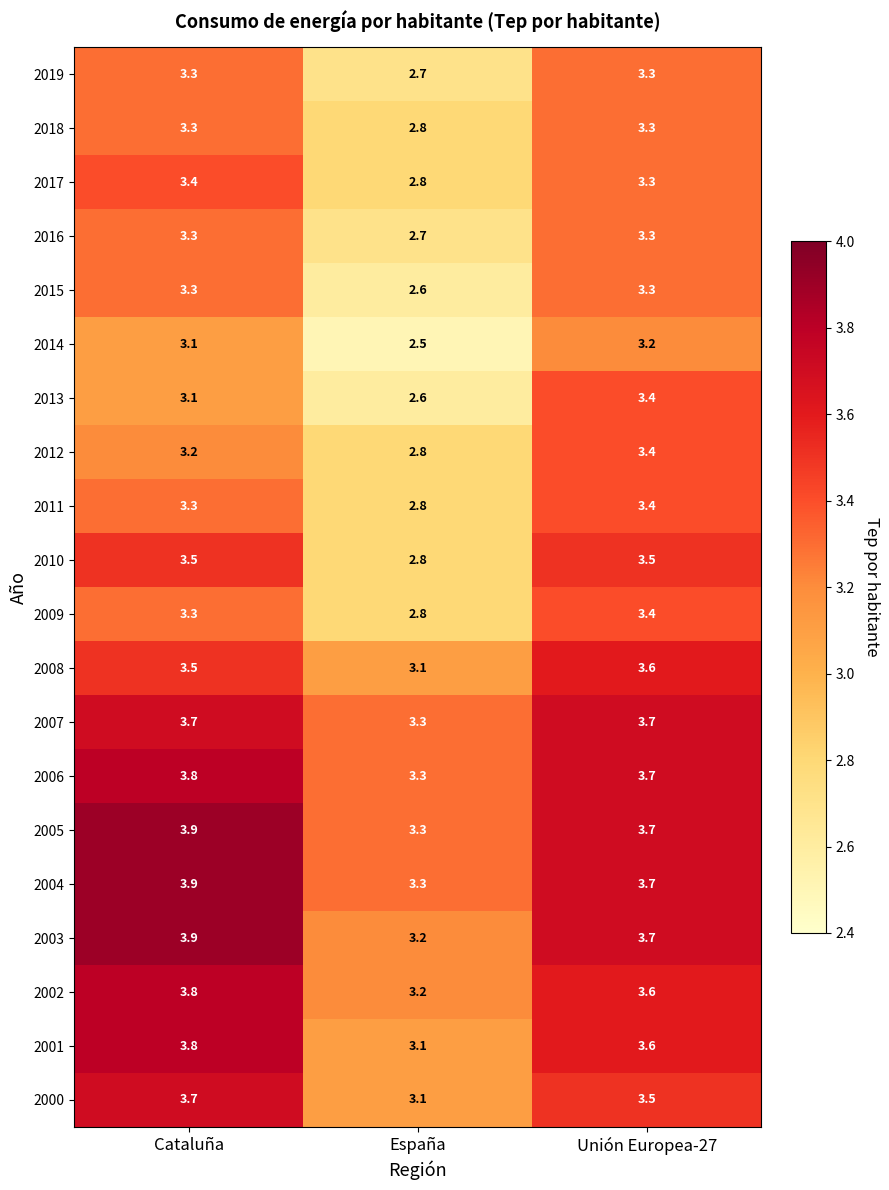

At how many categories does at least one series exceed 3?

3